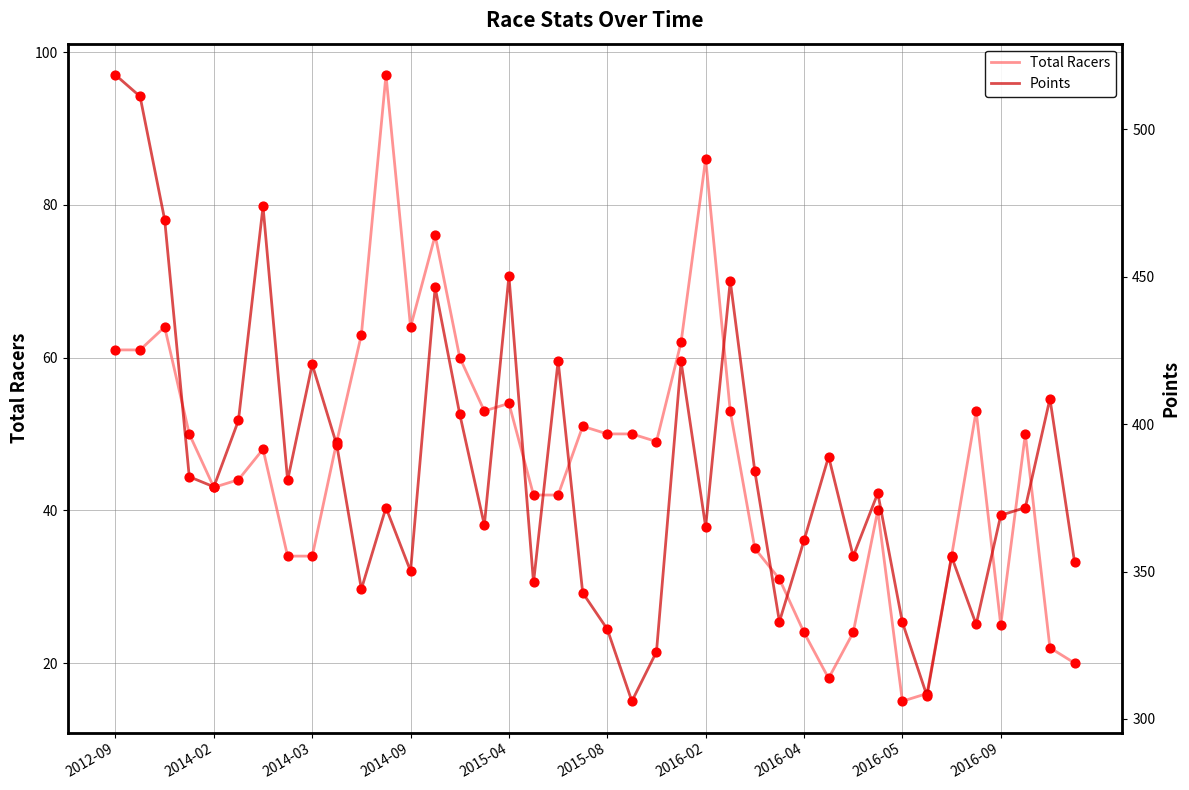

Which series contains the highest Y value?

Points